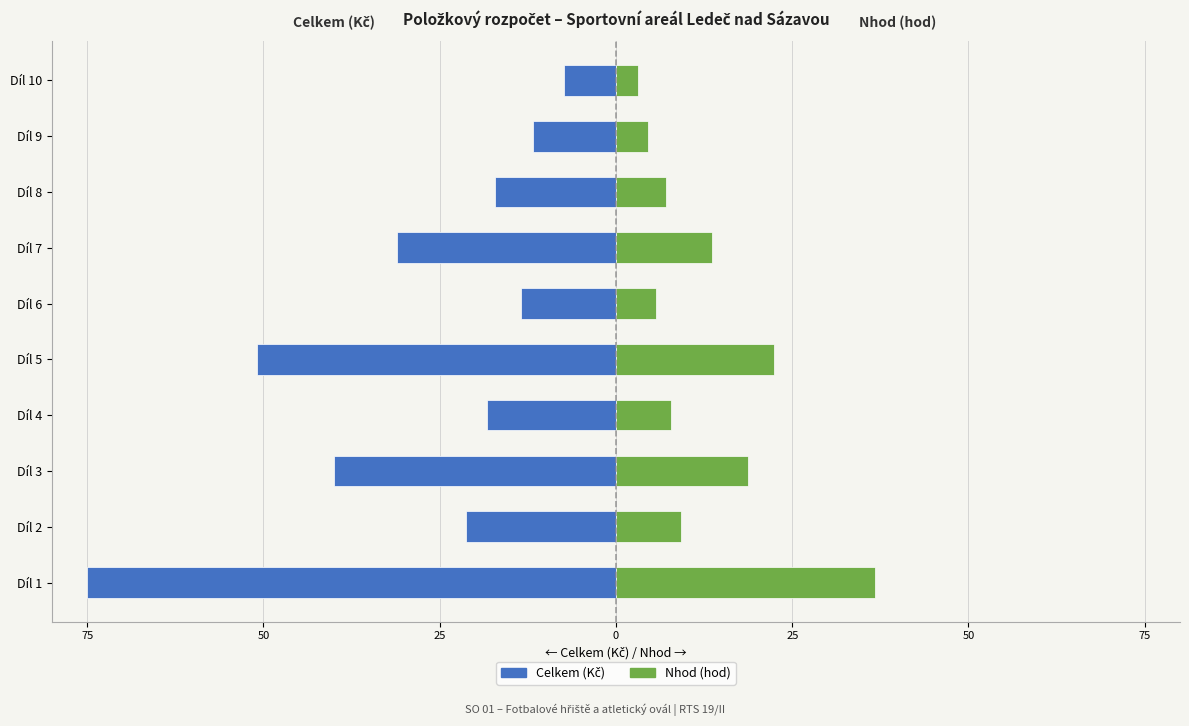

What is the total value across all series at 75?

-38.3